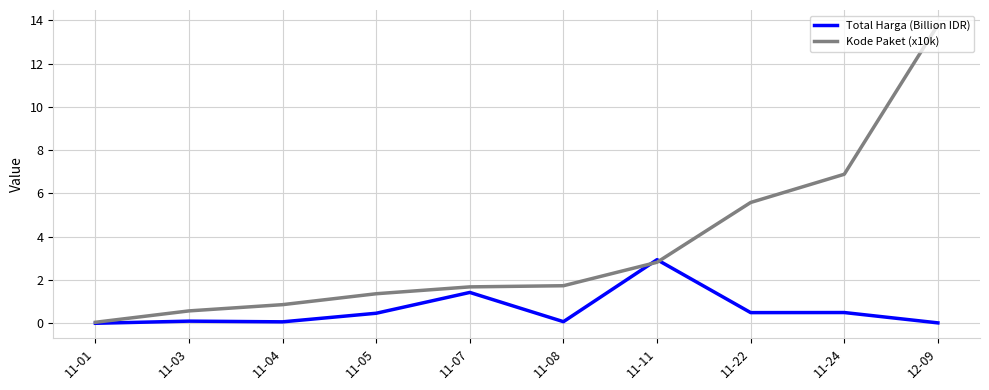

How many lines are shown in the chart?

2